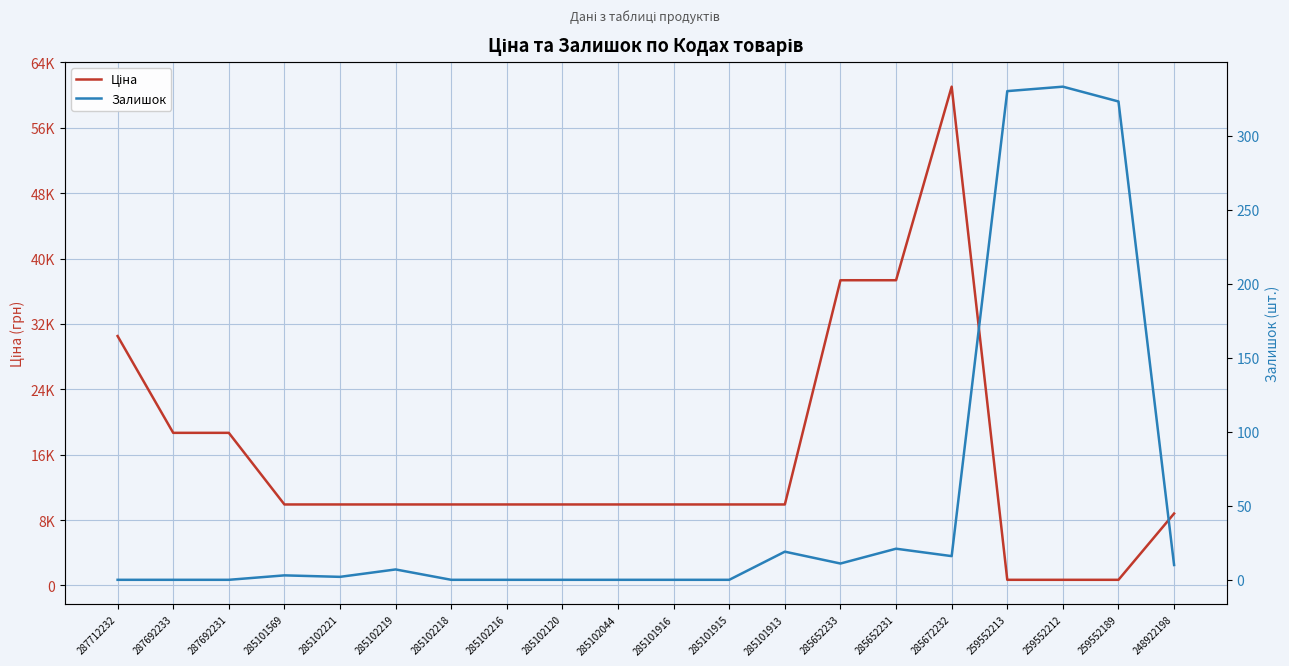

True or false: Залишок and Ціна cross at least once.

False